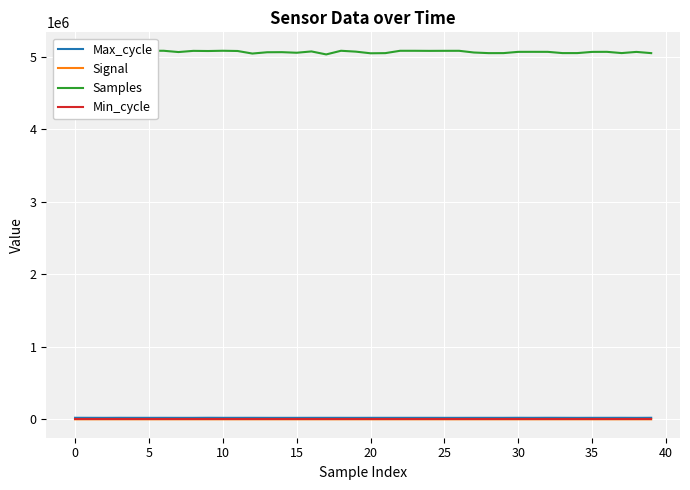

True or false: Samples has more than 0 interior local peaks.

True